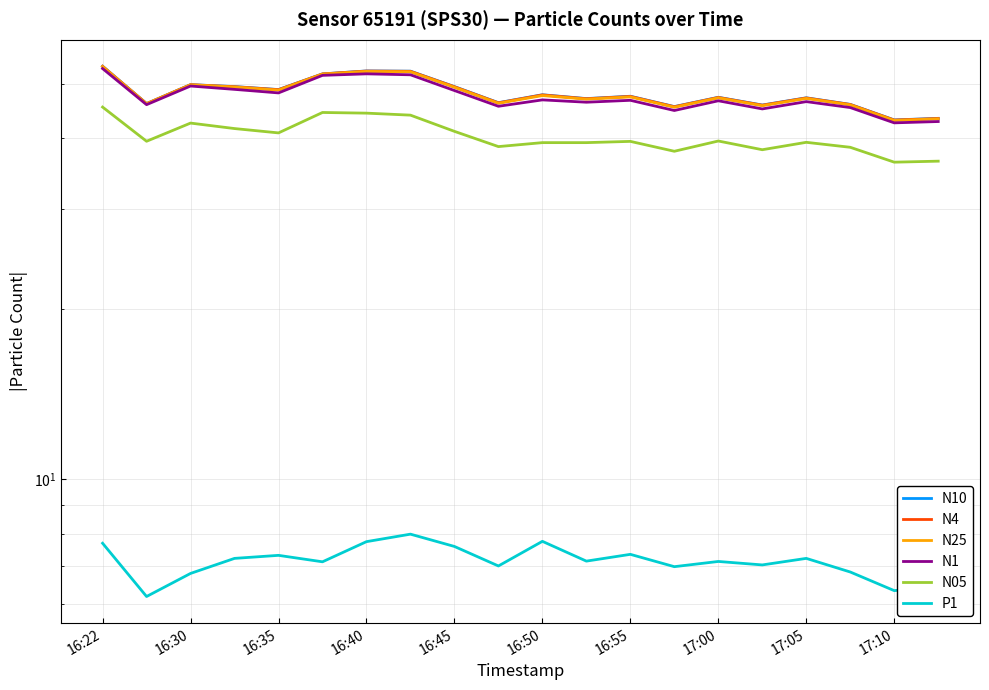

At how many categories does at least one series exceed 16?

20